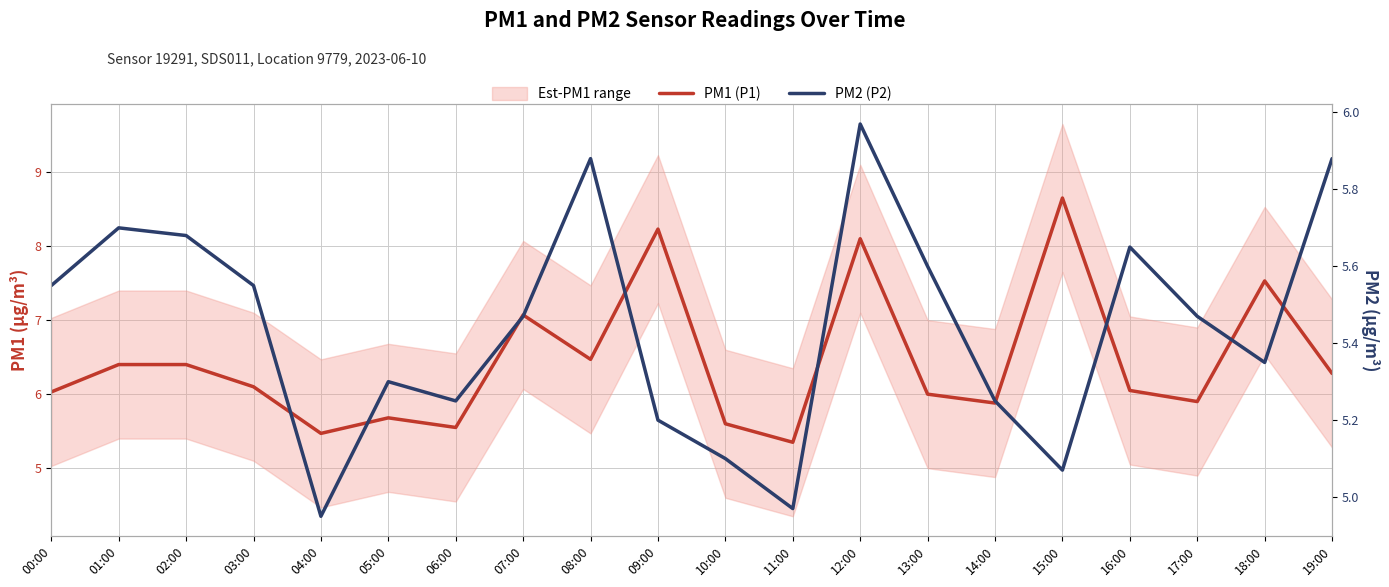

What is the difference between the highest and lowest values at 04:00?

0.5